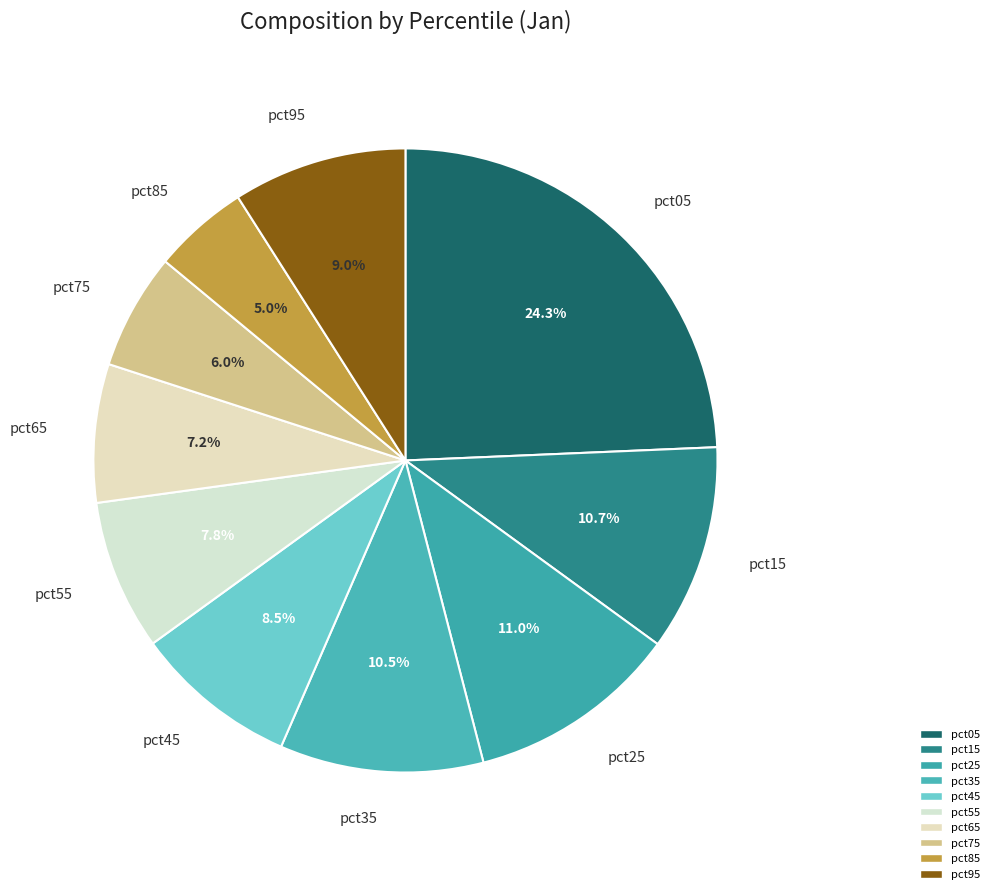

Between pct45 and pct05, which is larger?

pct05